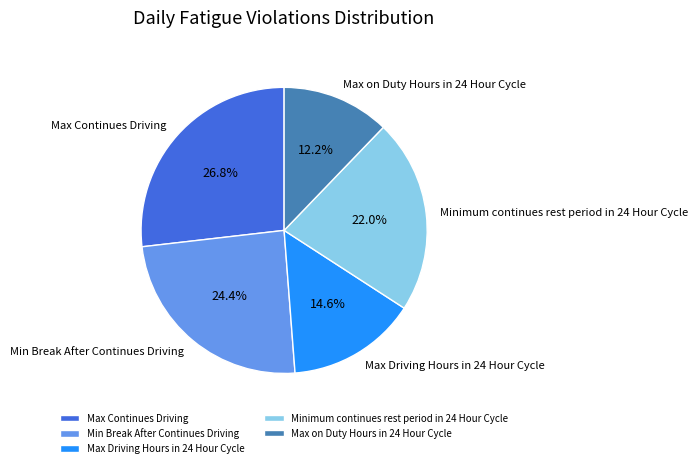

The Min Break After Continues Driving slice represents 24% of the pie. True or false?

True